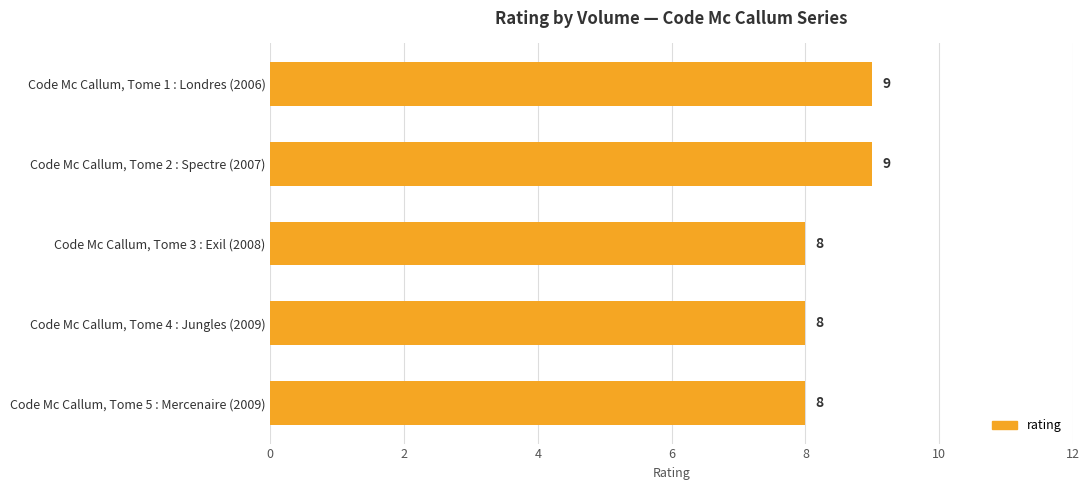

True or false: the data shows 13 at Code Mc Callum, Tome 2 : Spectre (2007).

False